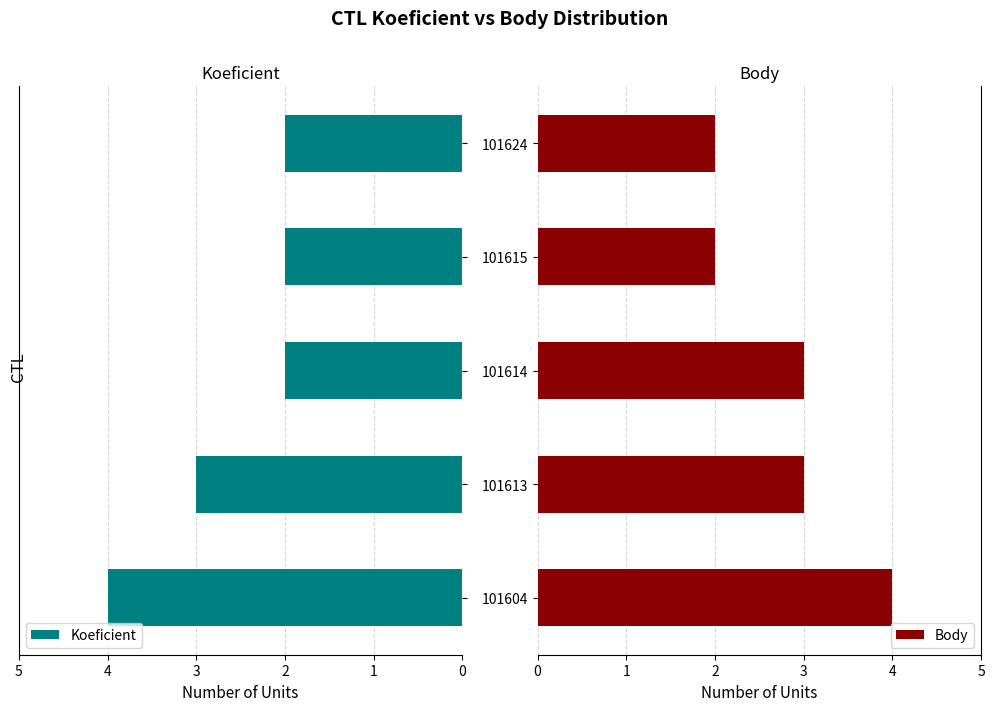

At how many categories does at least one series exceed 3?

1